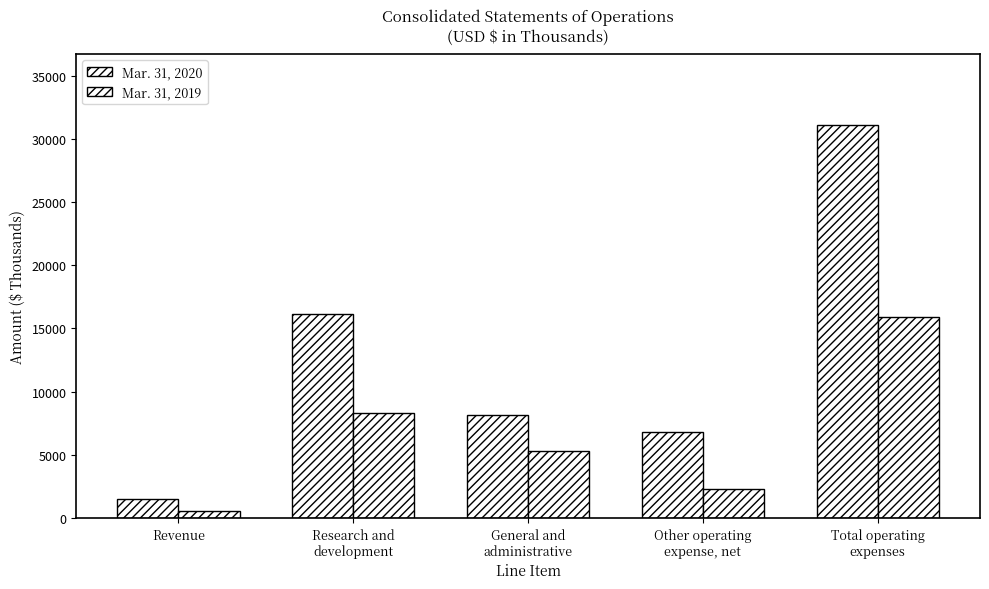

At which category is the sum across all series the highest?

Total operating
expenses